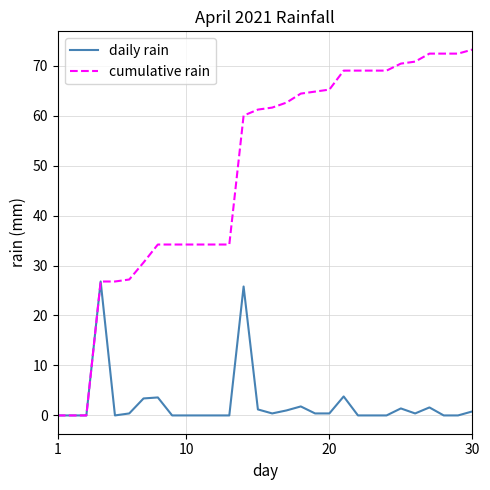

Which series has the largest range (max minus min)?

cumulative rain